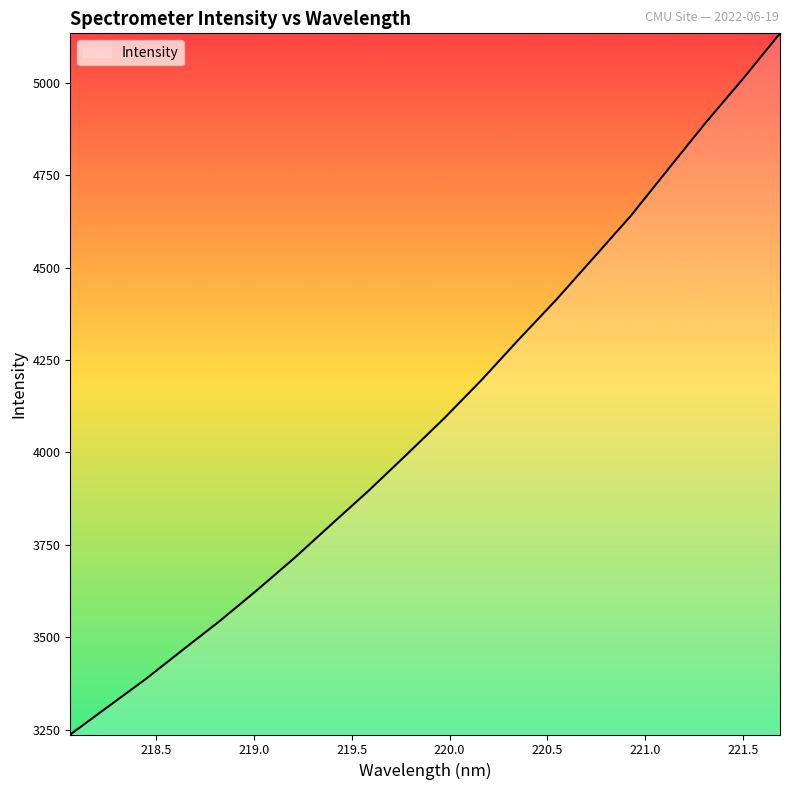

What is the smallest value displayed?

3236.7